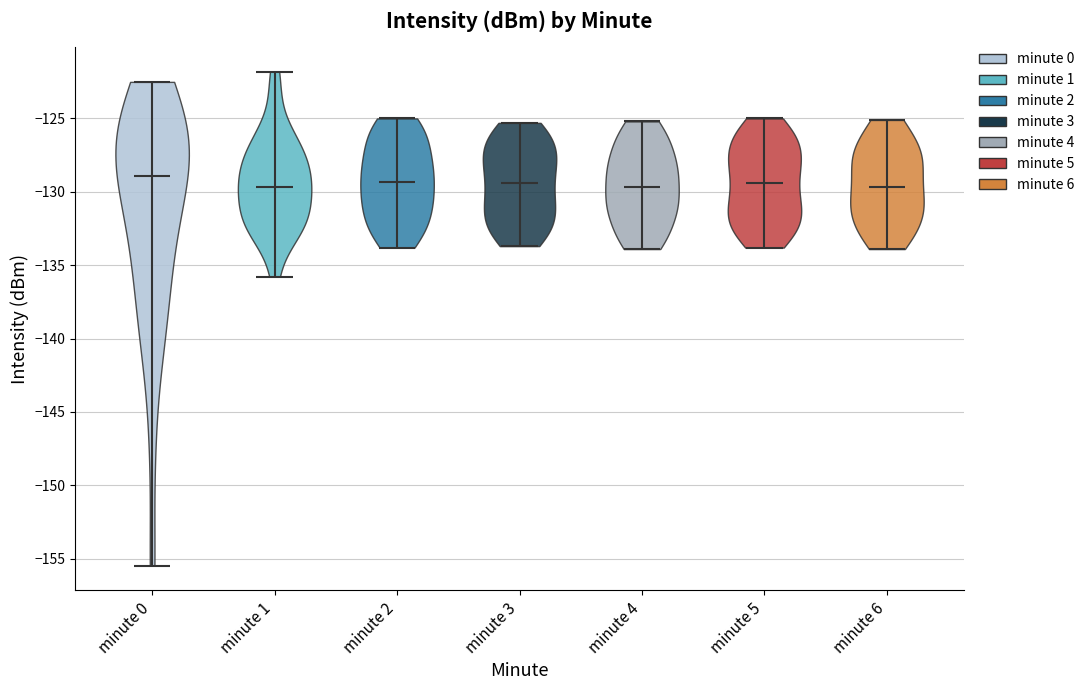

Reading left to right, read every violin against the y-axis: where its median line is, and the lowest and highest points it reaches. The values are not printed on the chart, so give them approximately, as read against the axis.

minute 0: median line -129.0, lowest point -155.5, highest point -122.5
minute 1: median line -129.5, lowest point -136.0, highest point -122.0
minute 2: median line -129.5, lowest point -134.0, highest point -125.0
minute 3: median line -129.5, lowest point -133.5, highest point -125.5
minute 4: median line -129.5, lowest point -134.0, highest point -125.0
minute 5: median line -129.5, lowest point -134.0, highest point -125.0
minute 6: median line -129.5, lowest point -134.0, highest point -125.0